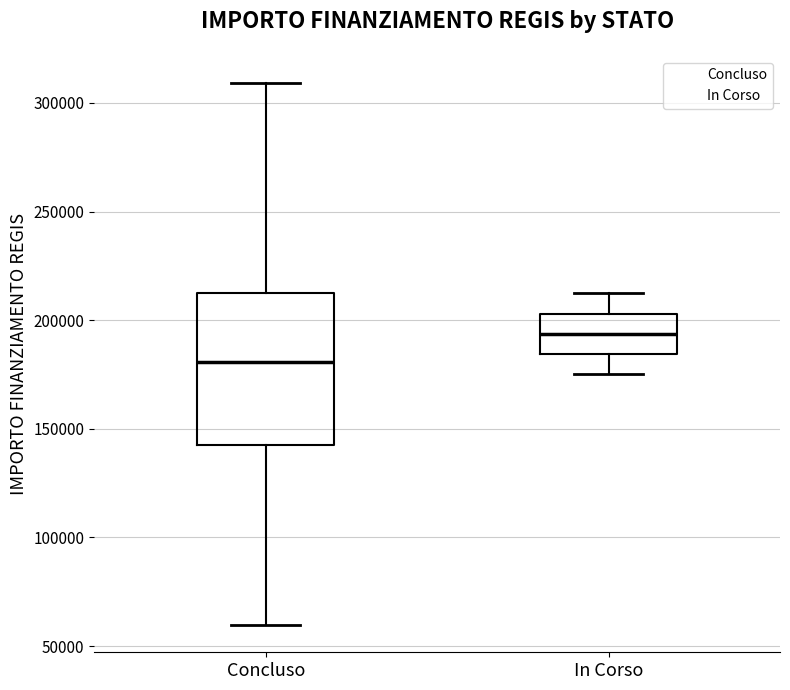

Where is the lower edge of the box for Concluso on the y-axis? The values are not printed on the chart, so give them approximately, as read against the axis.

145000